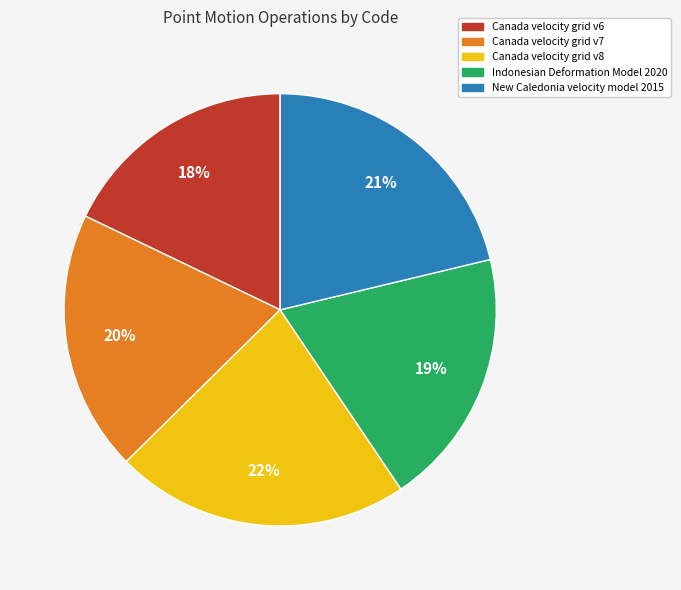

Combined, do Canada velocity grid v7 and New Caledonia velocity model 2015 account for over 50%?

No